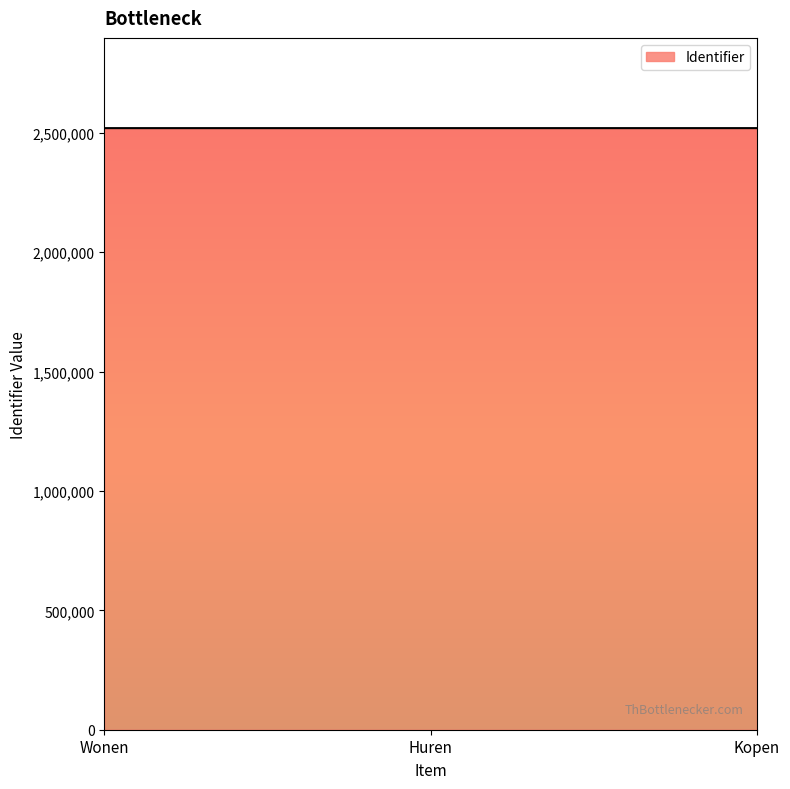

Read the value at Kopen.

2519251